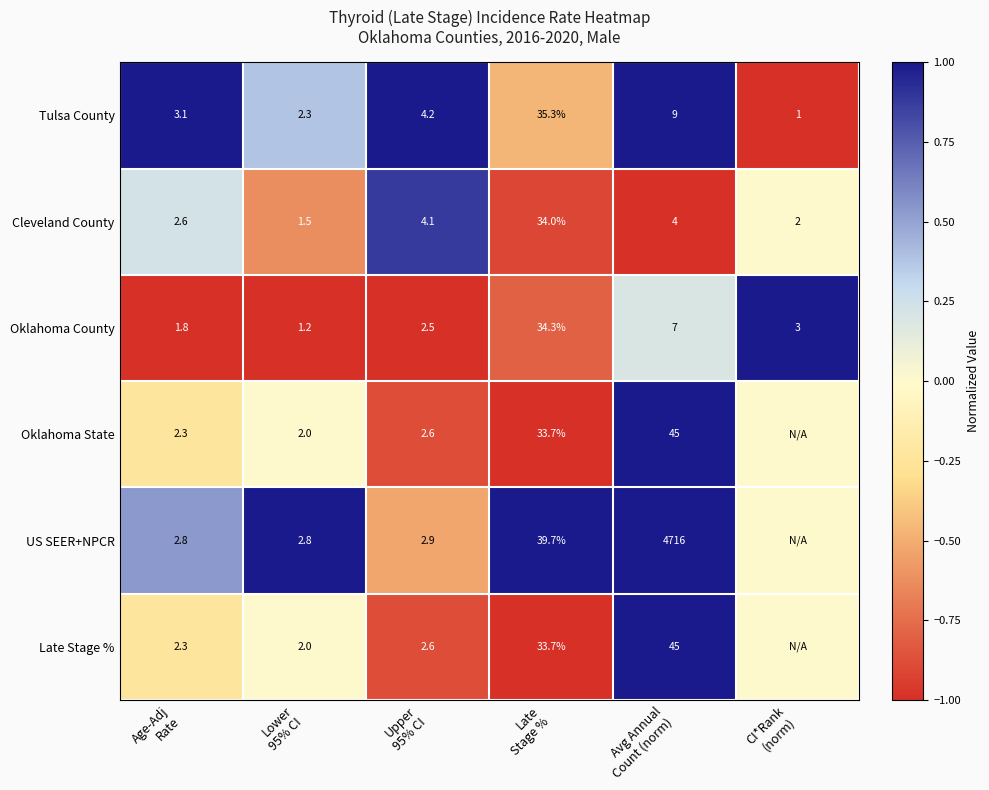

What is the difference between the second highest and minimum values in the Cleveland County series?

2.6